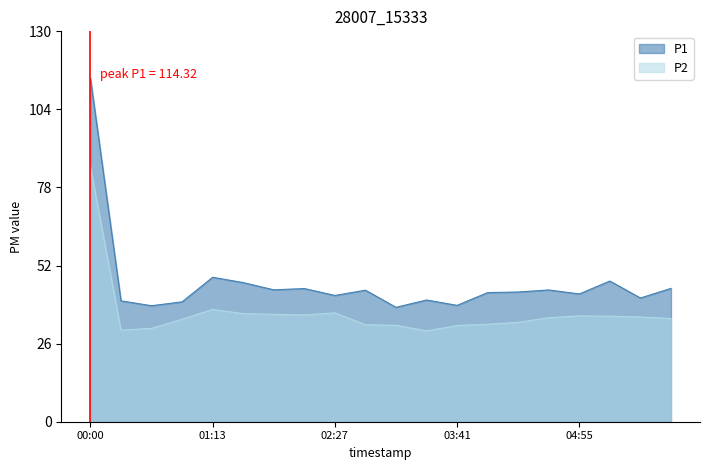

Reading left to right, list all the values displayed in this chart.

P1: 114.3	40.2	38.6	39.9	48.1	46.3	43.9	44.4	42.0	43.8	38.1	40.5	38.8	43.0	43.2	43.9	42.5	46.9	41.2	44.4
P2: 84.8	30.5	31.1	34.1	37.4	36.0	35.8	35.5	36.2	32.3	32.1	30.2	32.0	32.5	33.1	34.6	35.2	35.1	34.9	34.4